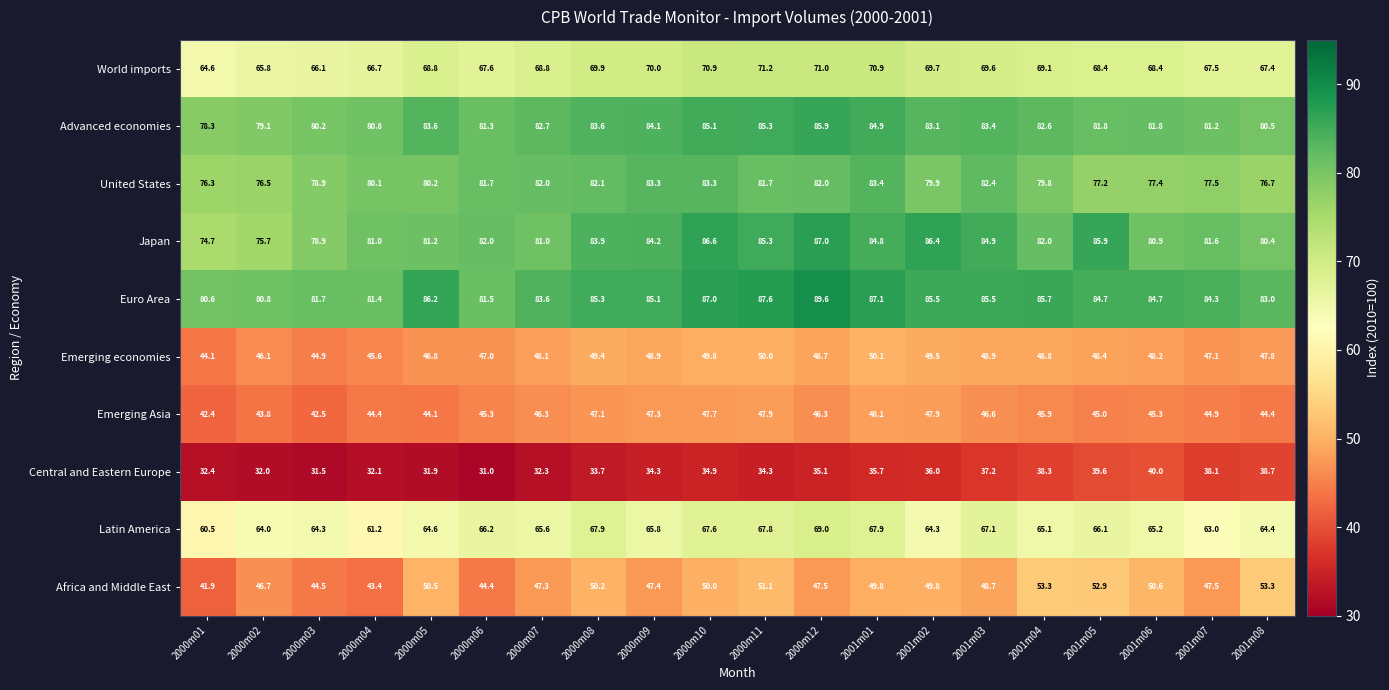

Which series has the largest range (max minus min)?

Japan